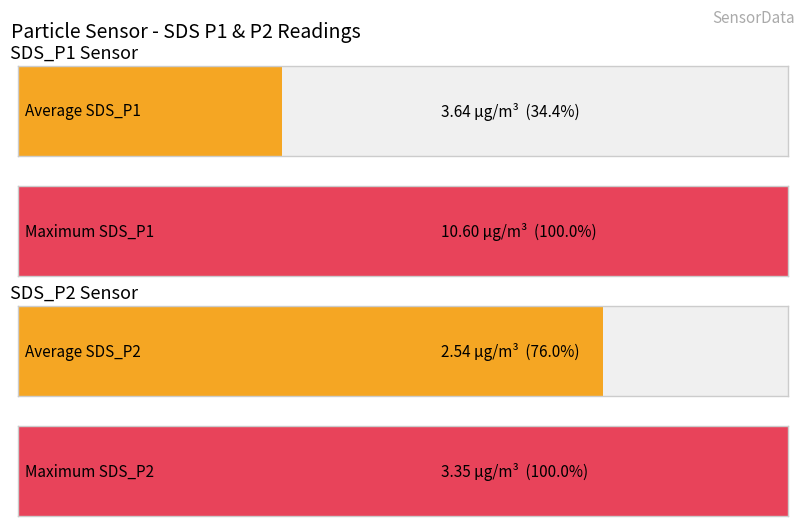

Which series has the widest spread of values?

SDS_P1